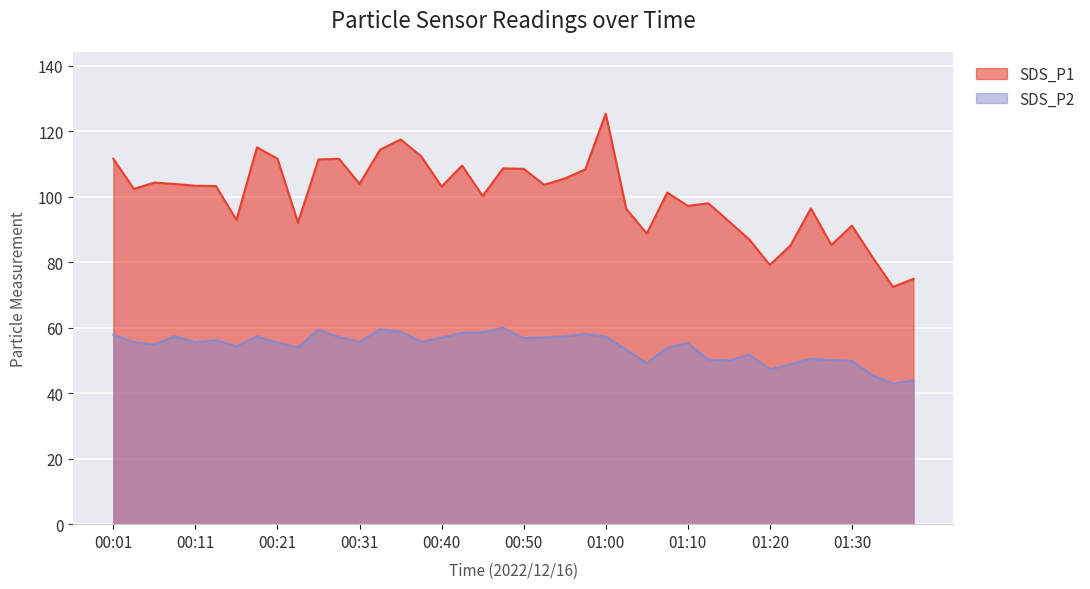

Rank the series at 00:55 from highest to lowest value.

SDS_P1, SDS_P2